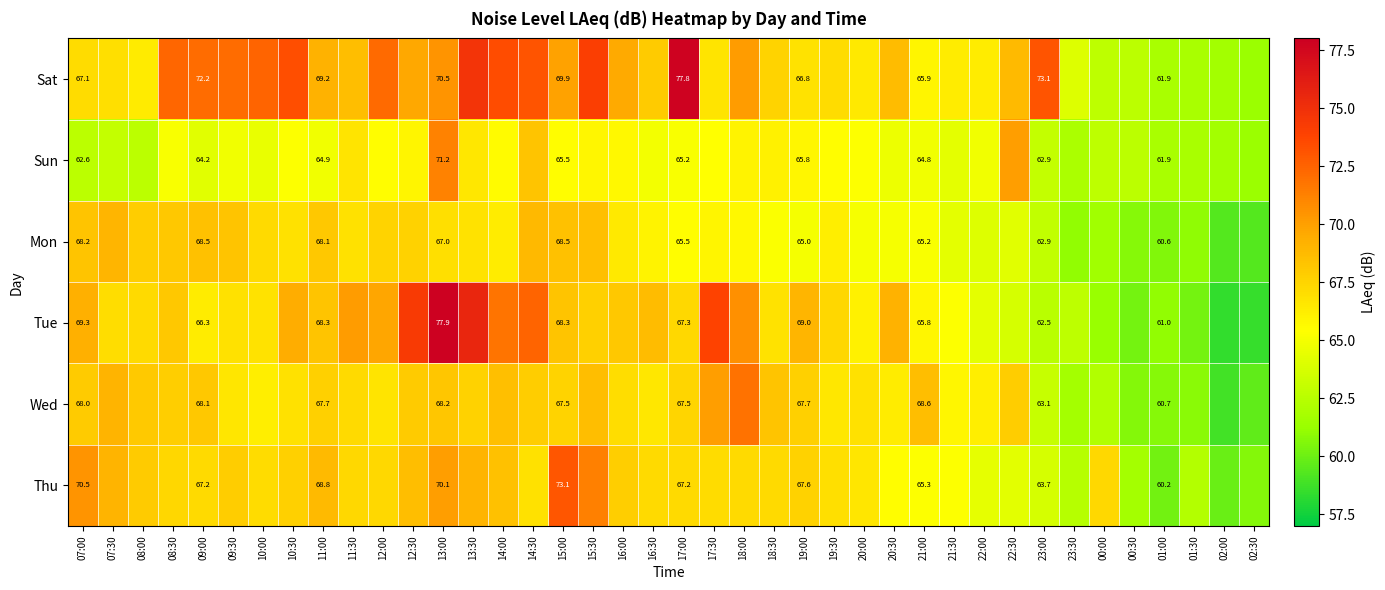

Rank the series at 21:00 from highest to lowest value.

Wed, Sat, Tue, Thu, Mon, Sun